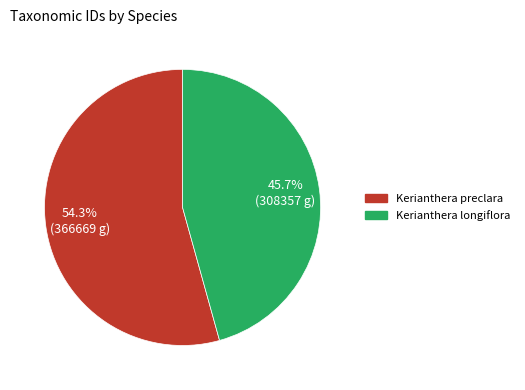

Is it true that Kerianthera preclara is 54% of the pie?

True